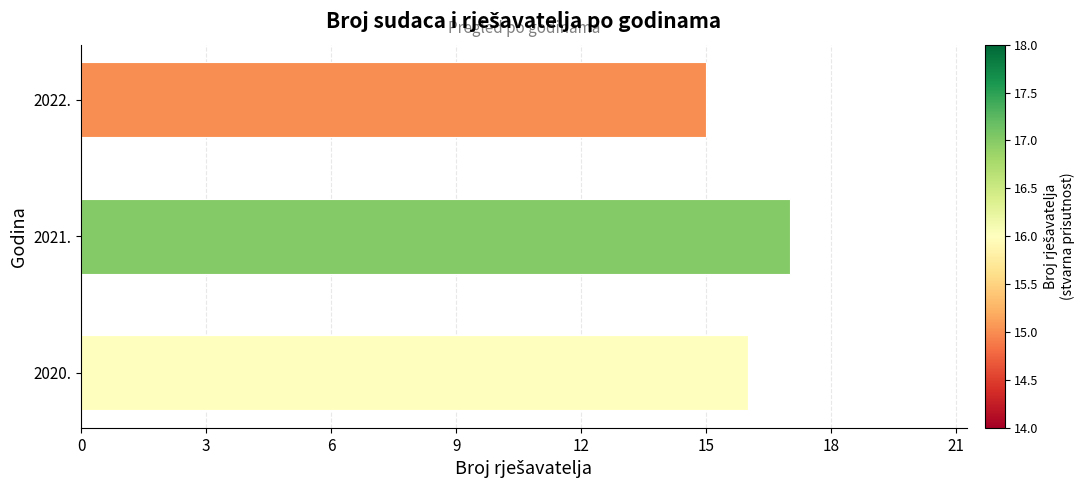

How many data points does each series have?

3